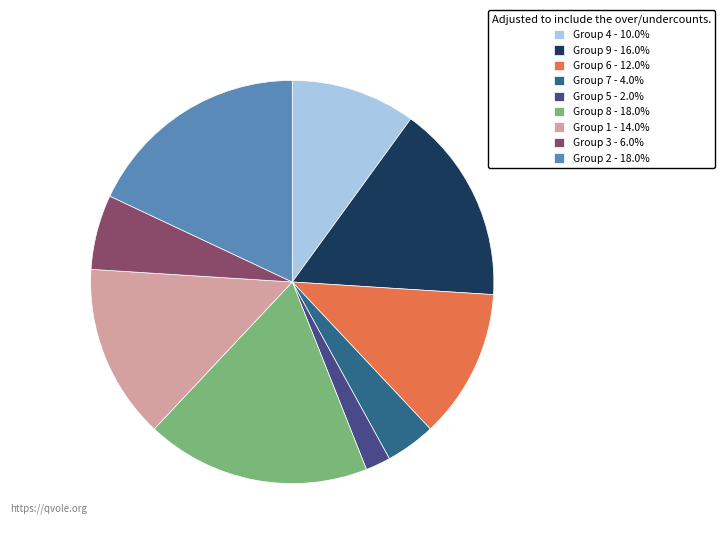

Is there a majority slice in this chart?

No